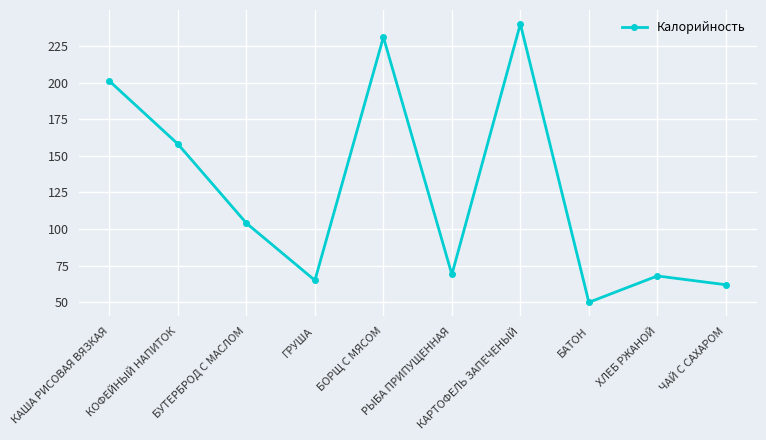

Does the chart display data point markers on the line(s)?

Yes